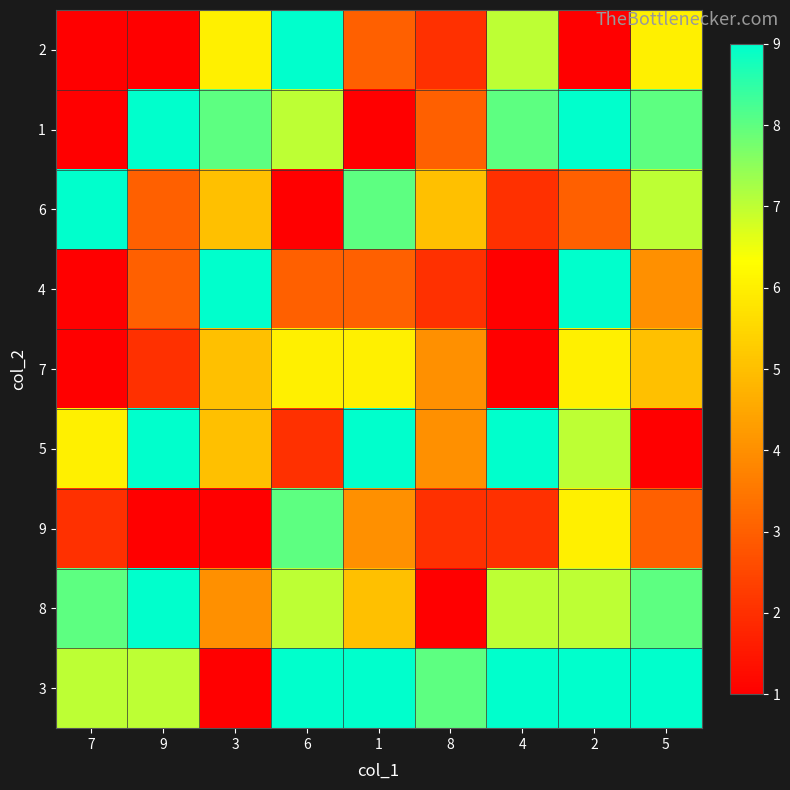

How many series are shown in this chart?

9